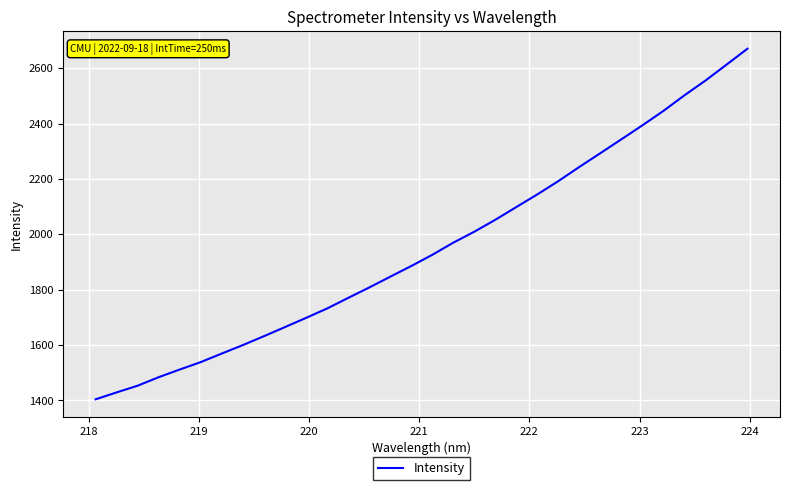

What is the minimum value shown in the chart?

1404.1